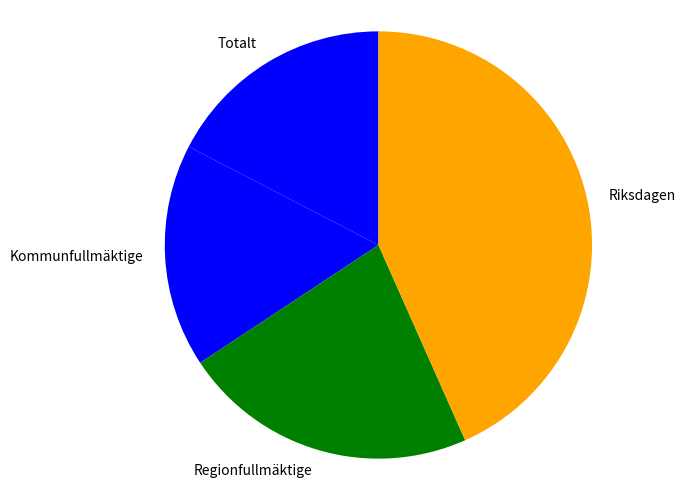

True or false: Riksdagen accounts for 43% of the total.

True